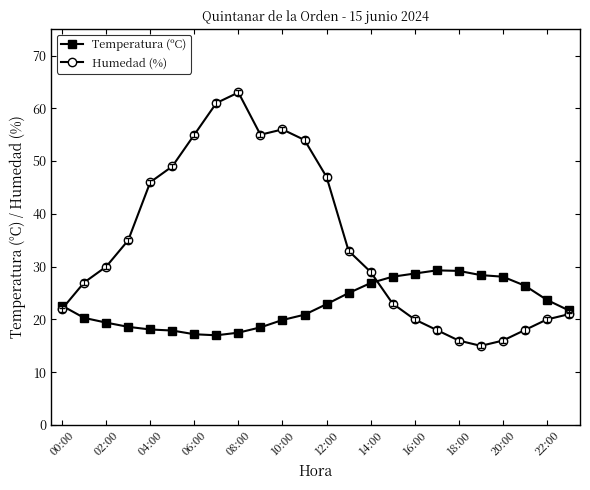

What is the value of the Temperatura (ºC) point at the 1st from the left?

22.6